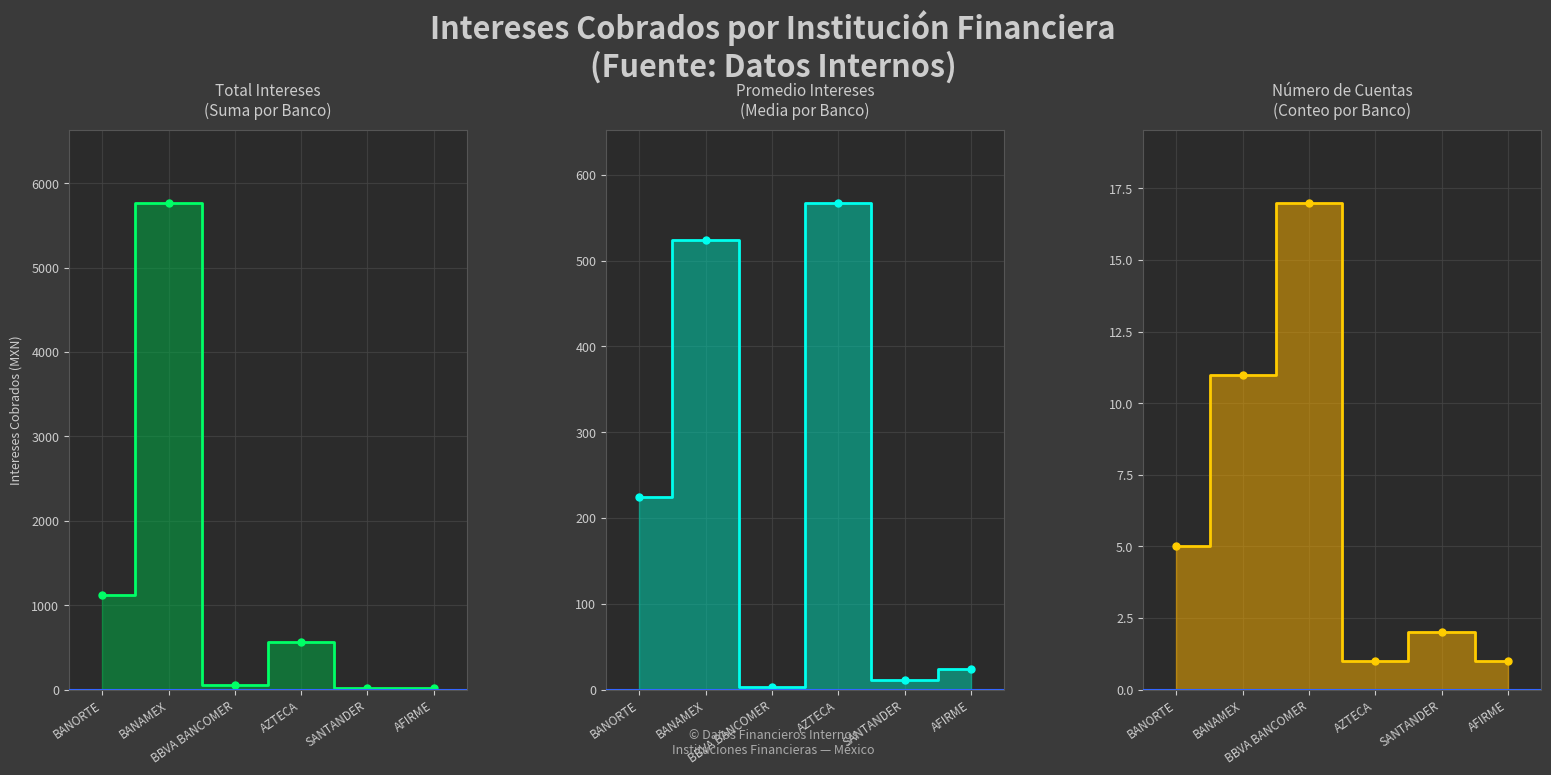

Which series has the widest spread of values?

Total Intereses
(Suma por Banco)